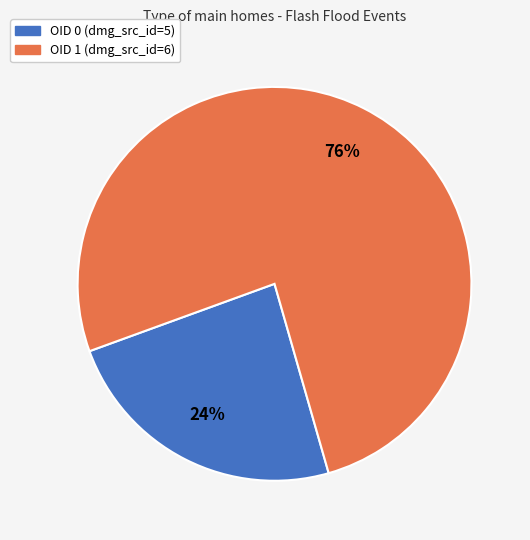

What percentage is the OID 1 (dmg_src_id=6) slice, to the nearest percent?

76%